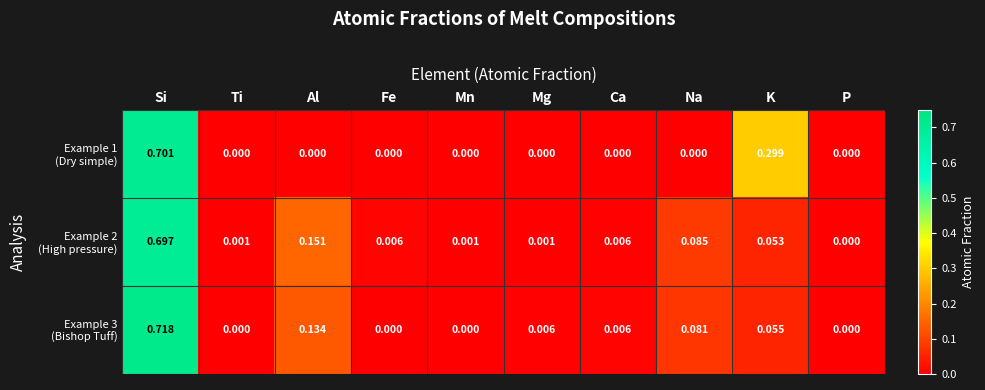

At which category is the sum across all series the highest?

Si